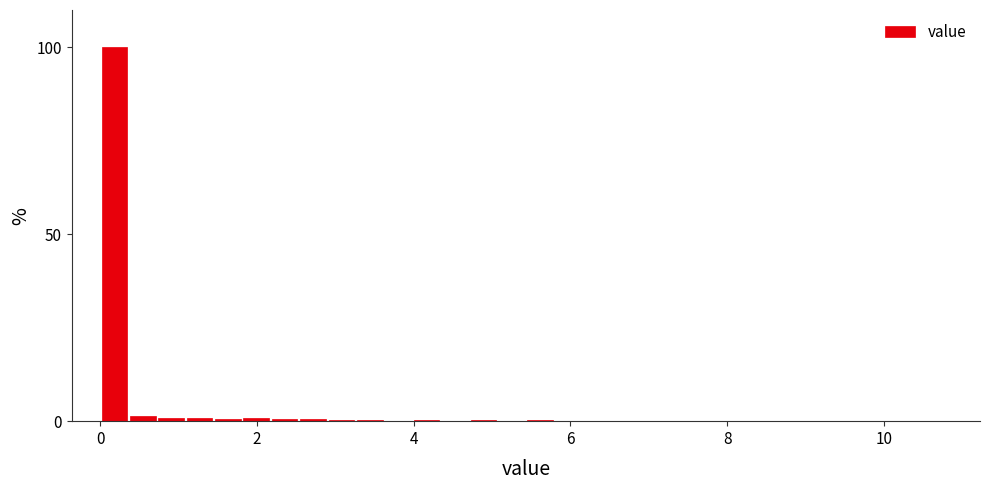

Read against the x-axis, roughly where is the centre of the tallest bar?

0.2